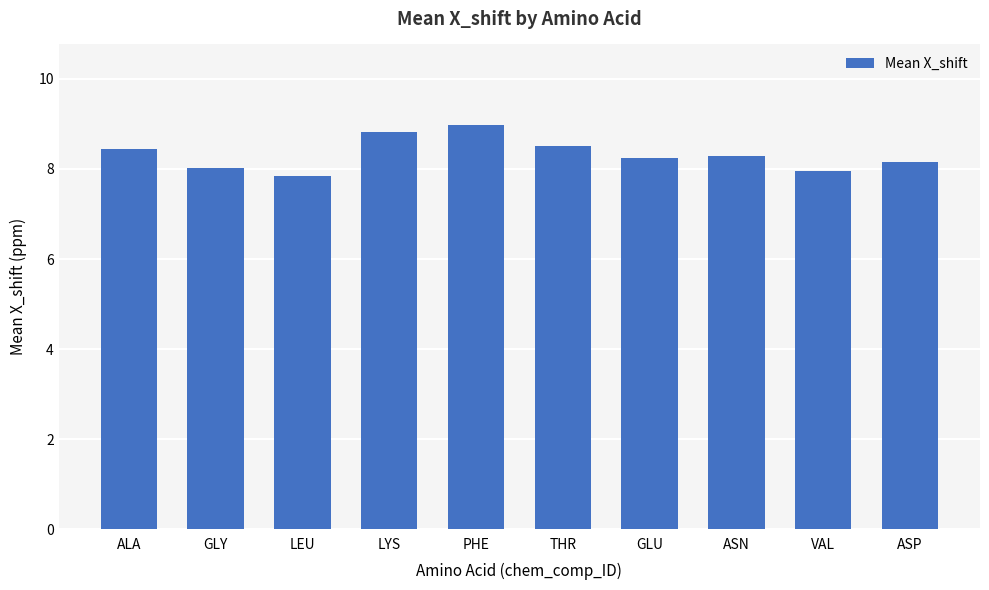

What is the smallest value displayed?

7.8